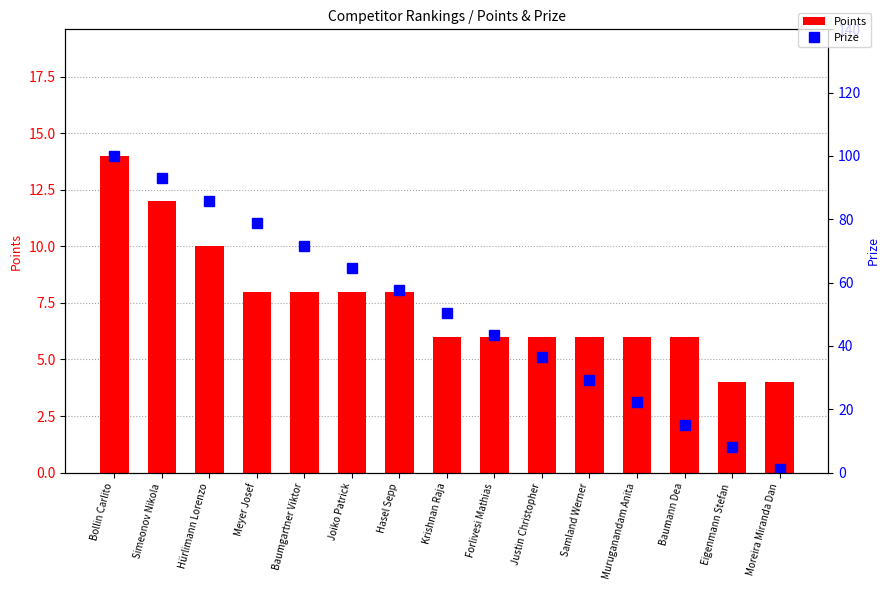

Does the chart contain stacked bars?

No